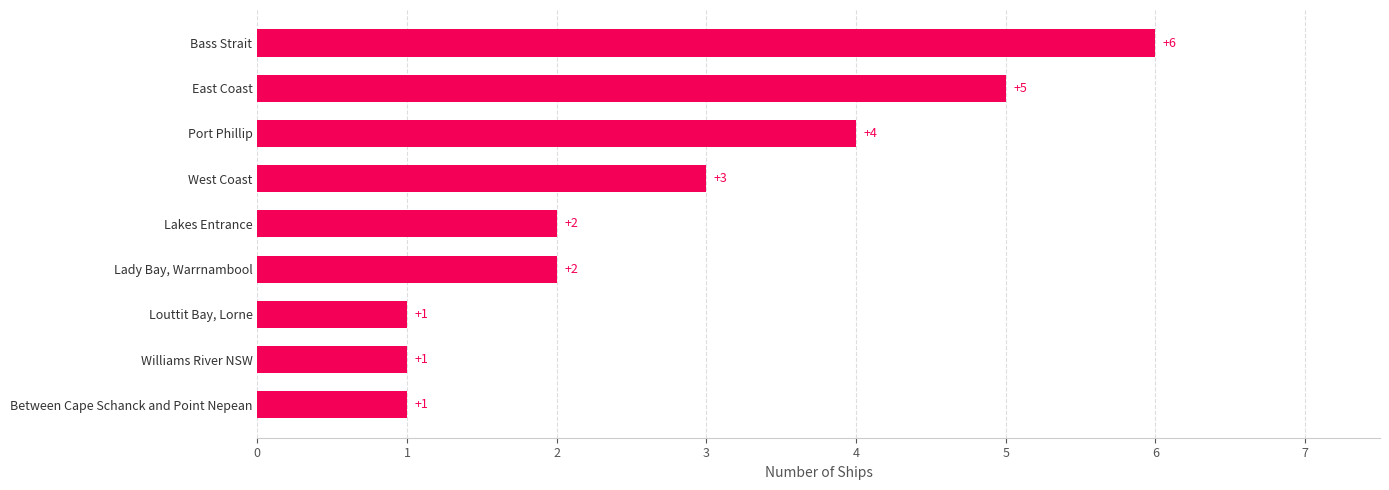

How many data points are less than 2?

3